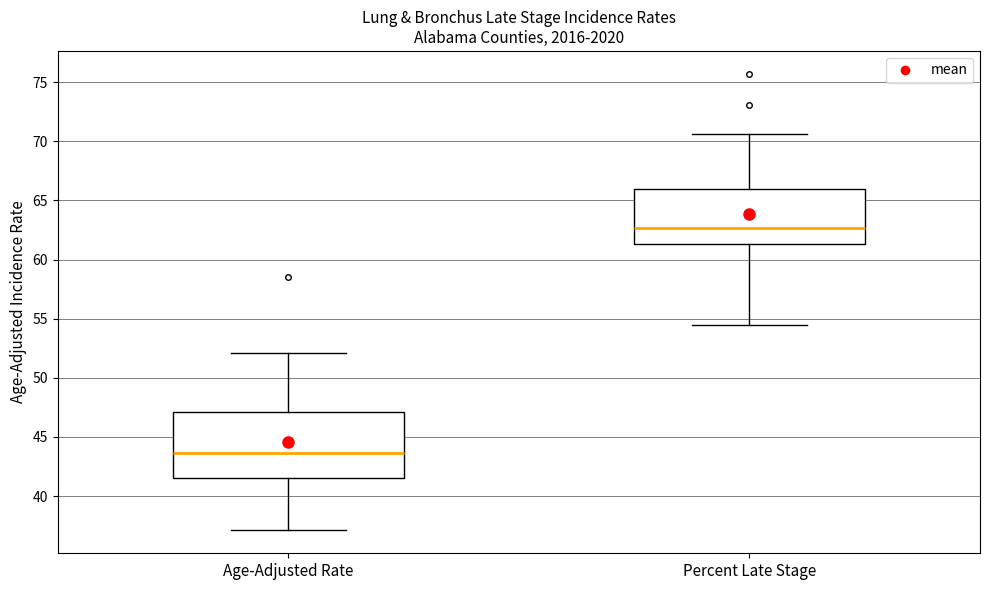

Reading left to right, transcribe this box plot: for each box, give where its median line is, the range the box spans, and where its two whiskers end, as read against the y-axis. The values are not printed on the chart, so give them approximately, as read against the axis.

Age-Adjusted Rate: median 43.5, box 41.5 to 47.0, whiskers 37.0 to 52.0
Percent Late Stage: median 62.5, box 61.5 to 66.0, whiskers 54.5 to 70.5